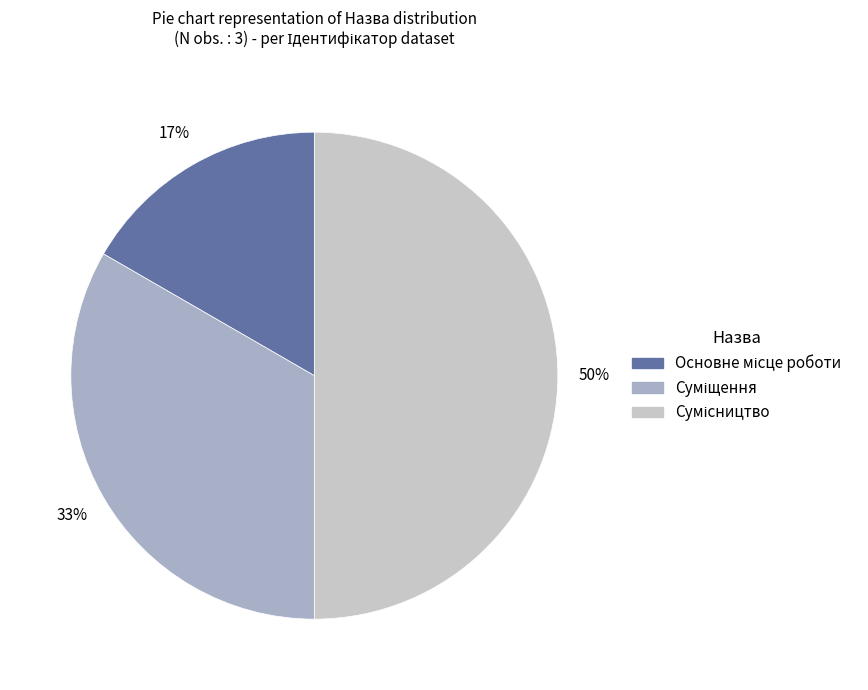

To the nearest percent, what is the difference between the largest and smallest slice percentages?

33%